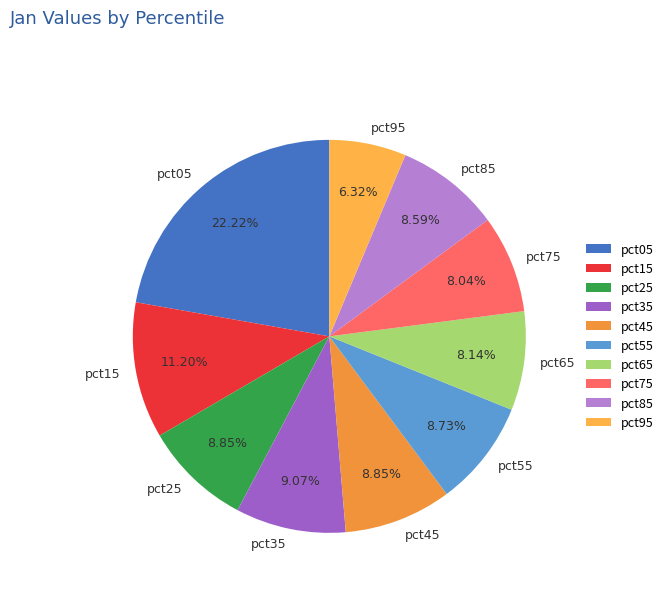

How many slices are in this pie chart?

10